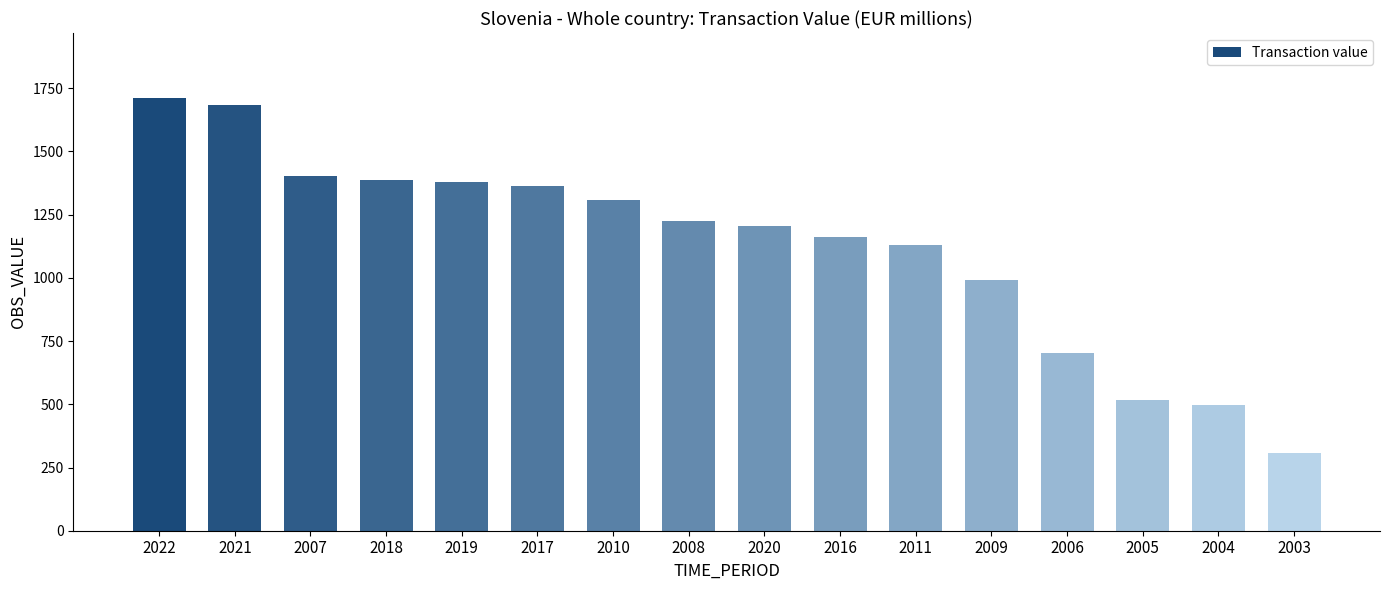

What is the sum of the values at 2011 and 2010?

2435.1